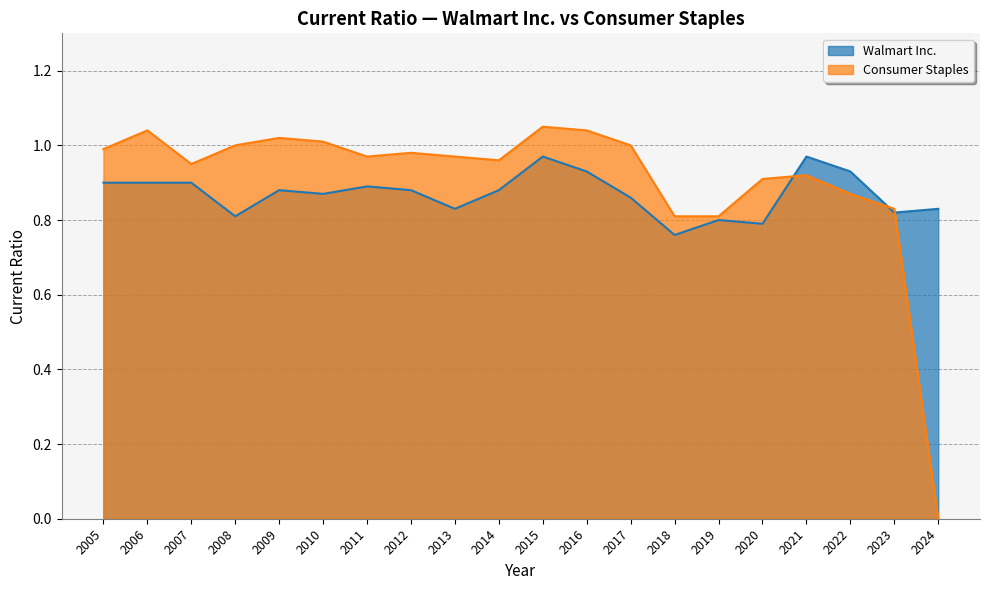

At which label is Walmart Inc. closest to 0?

2018